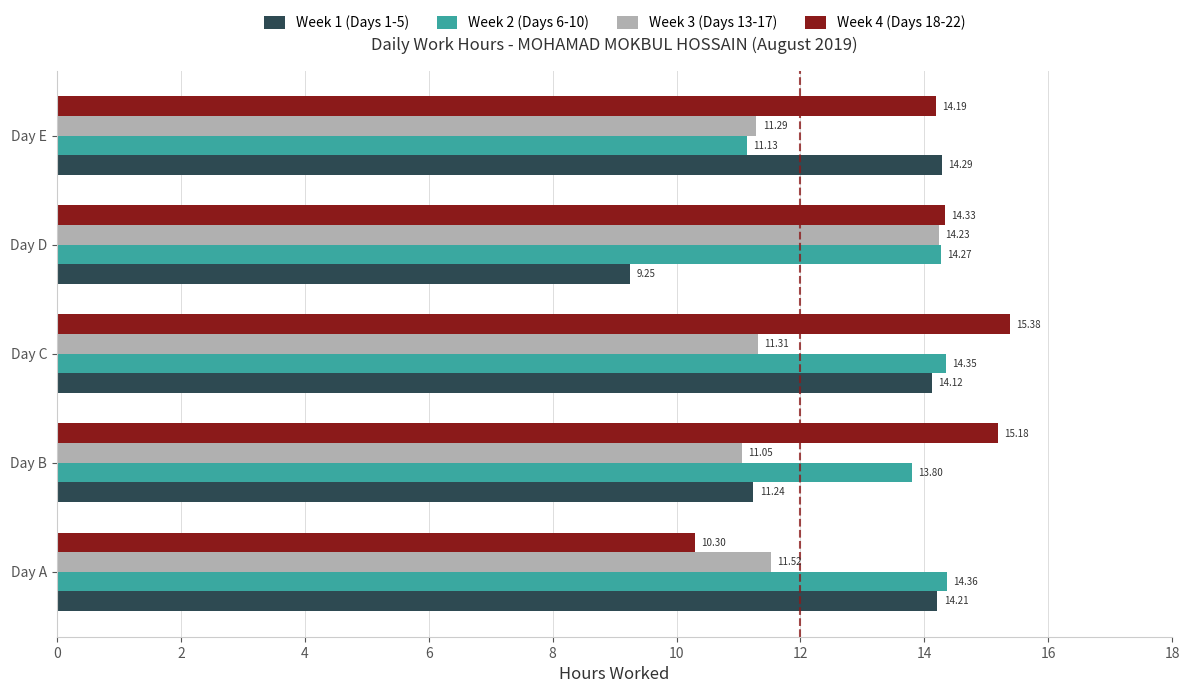

How many data points in Week 4 (Days 18-22) are less than 14?

1